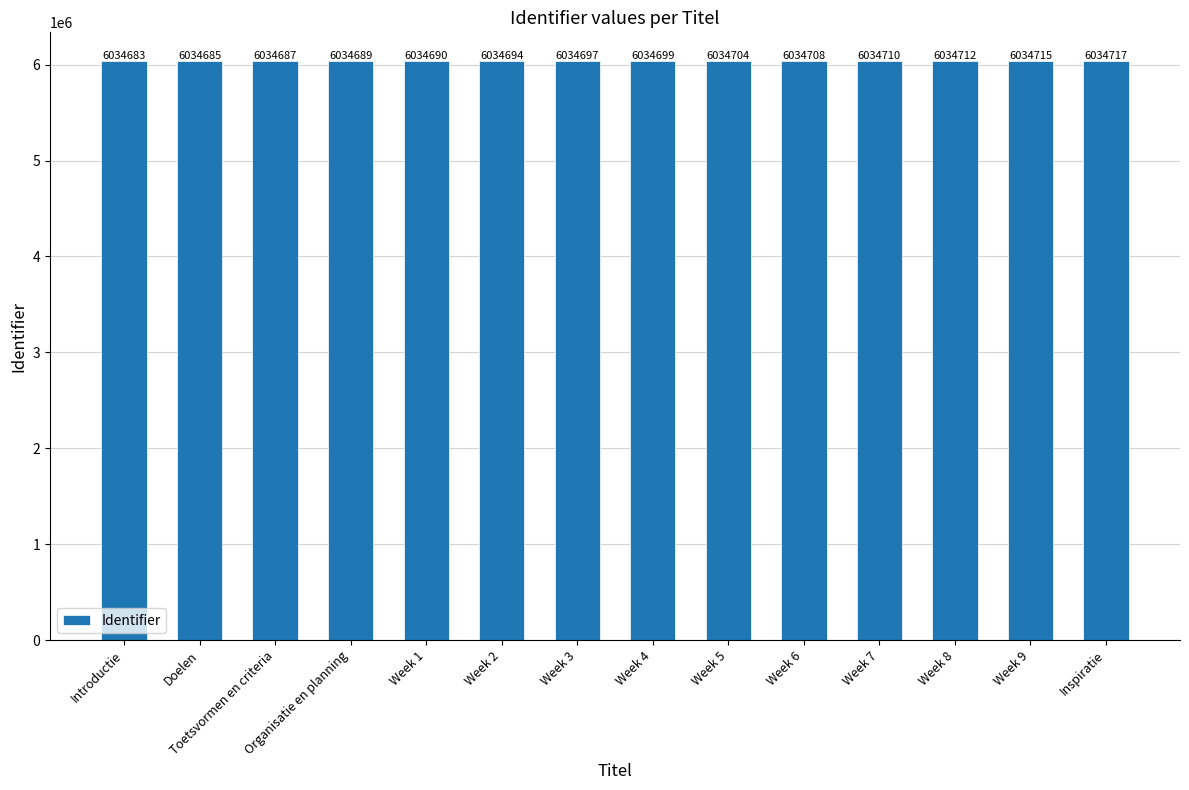

Where is the data nearest to the value 6034700?

Week 4